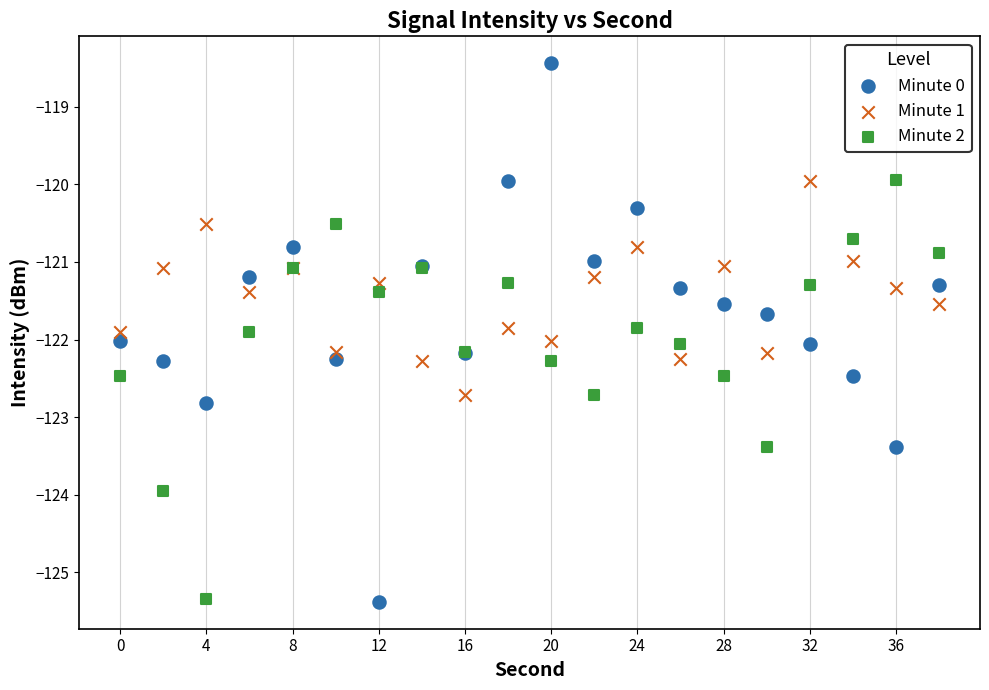

What is the X range (max minus min) for the scatter plot?

38.0